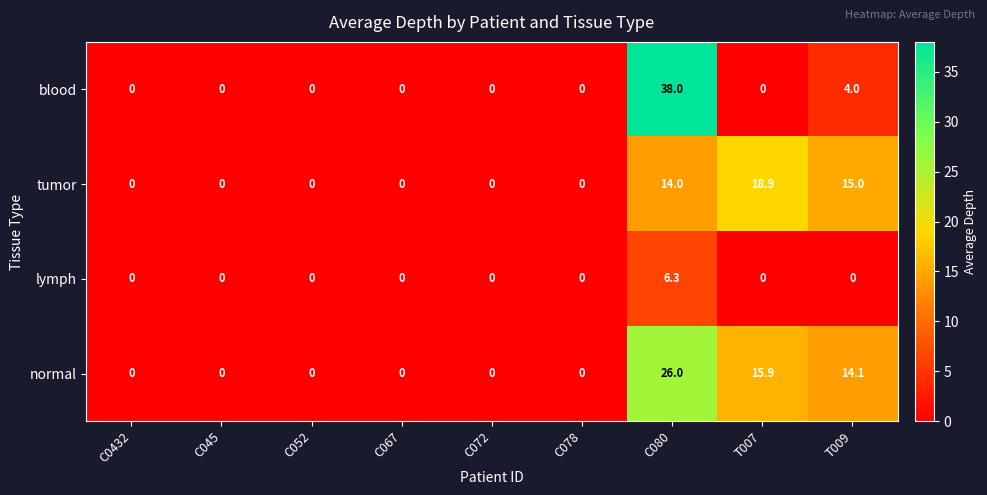

What is the maximum value shown in the chart?

38.0